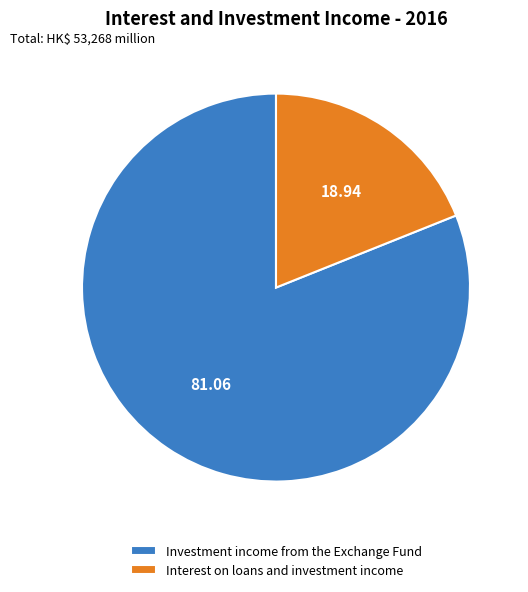

Which category accounts for the majority?

Investment income from the Exchange Fund